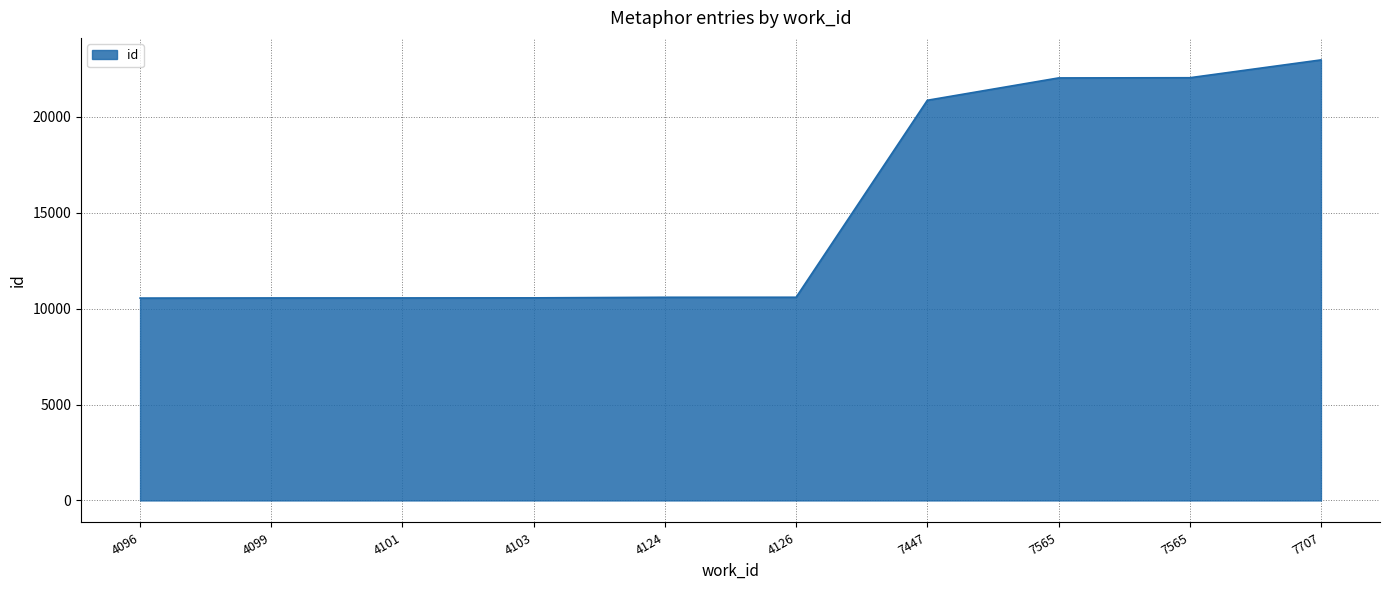

What is the ratio of the value at 4101 to the value at 7447?

0.5